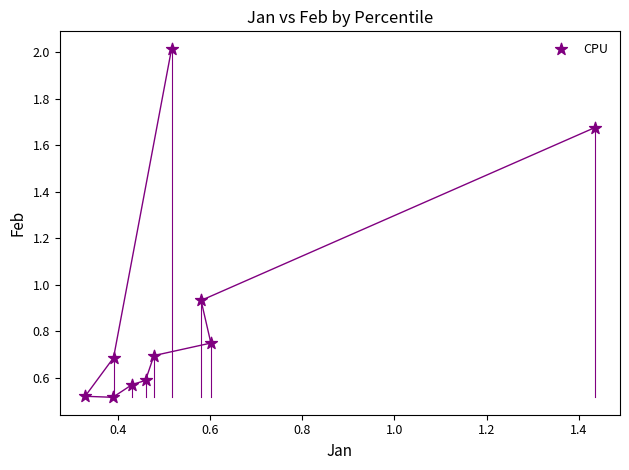

What is the range of Y values (max minus min)?

1.5